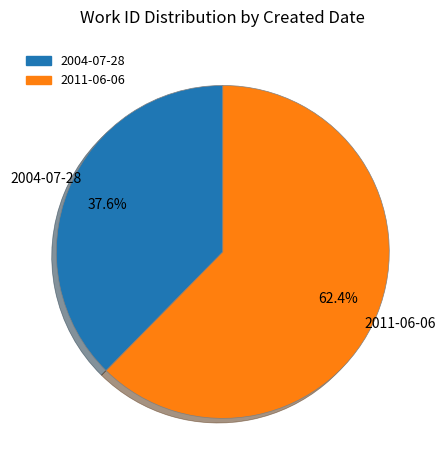

Count the number of slices in the pie.

2